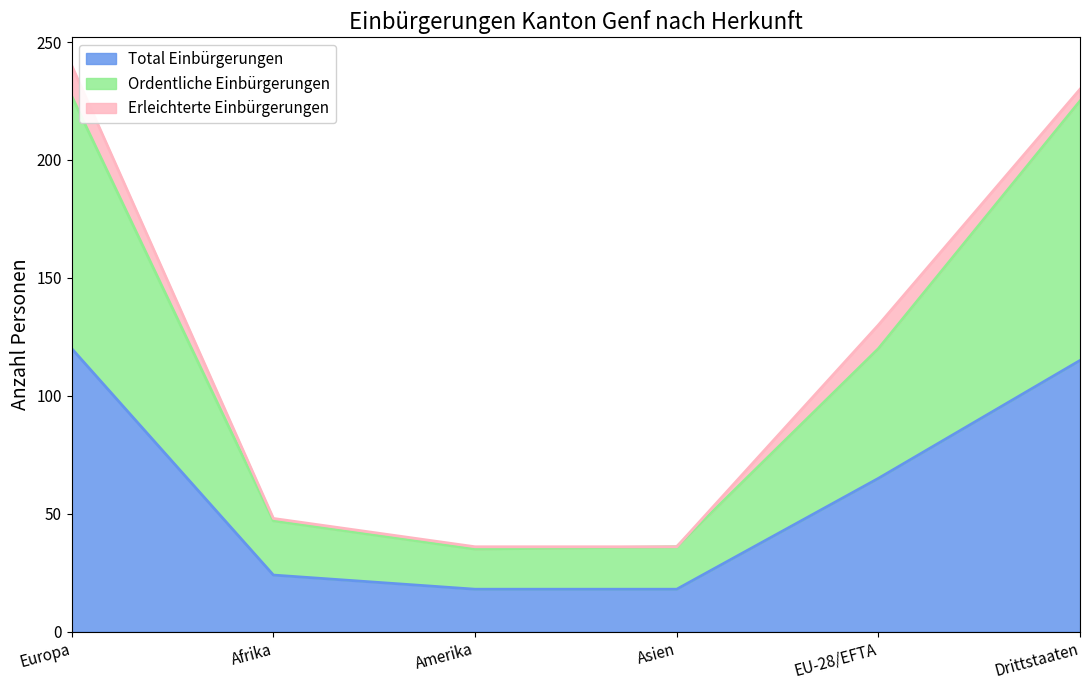

What position from the right is Afrika?

5